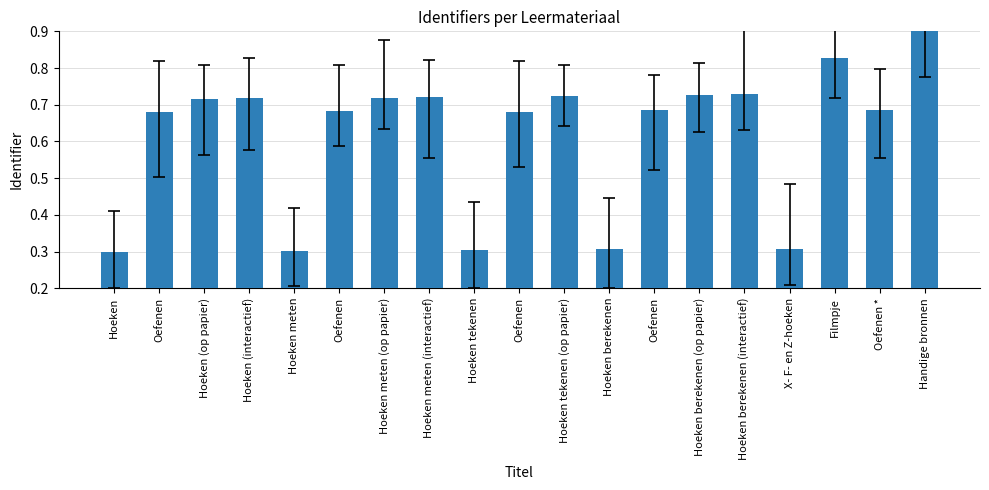

Count the number of categories in the chart.

19